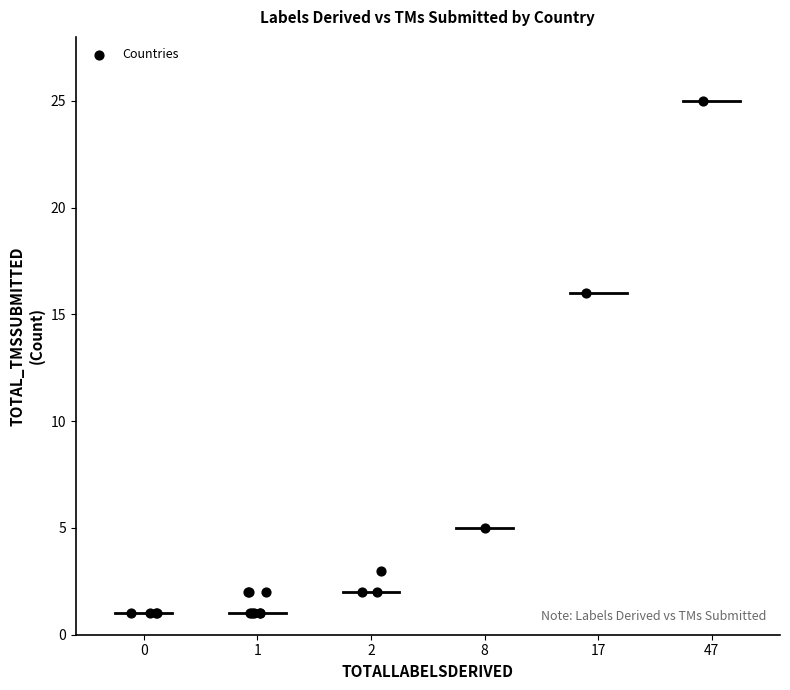

What Y value in the scatter plot is closest to 13?

16